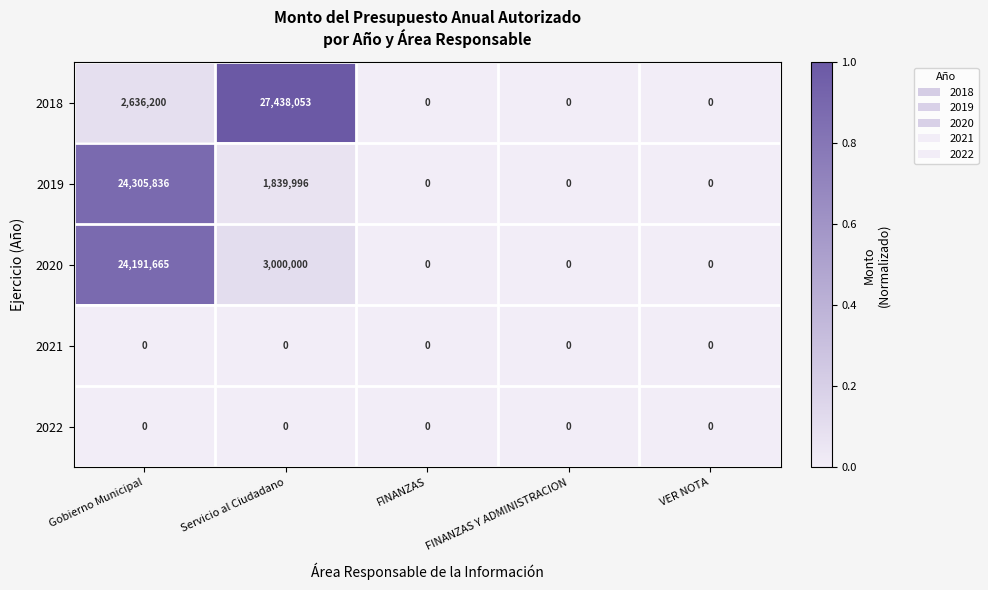

Reading left to right, transcribe all the data shown in this chart.

2018: Gobierno Municipal=2636200	Servicio al Ciudadano=27438053	FINANZAS=0	FINANZAS Y ADMINISTRACION=0	VER NOTA=0
2019: Gobierno Municipal=24305836	Servicio al Ciudadano=1839996	FINANZAS=0	FINANZAS Y ADMINISTRACION=0	VER NOTA=0
2020: Gobierno Municipal=24191665	Servicio al Ciudadano=3000000	FINANZAS=0	FINANZAS Y ADMINISTRACION=0	VER NOTA=0
2021: Gobierno Municipal=0	Servicio al Ciudadano=0	FINANZAS=0	FINANZAS Y ADMINISTRACION=0	VER NOTA=0
2022: Gobierno Municipal=0	Servicio al Ciudadano=0	FINANZAS=0	FINANZAS Y ADMINISTRACION=0	VER NOTA=0